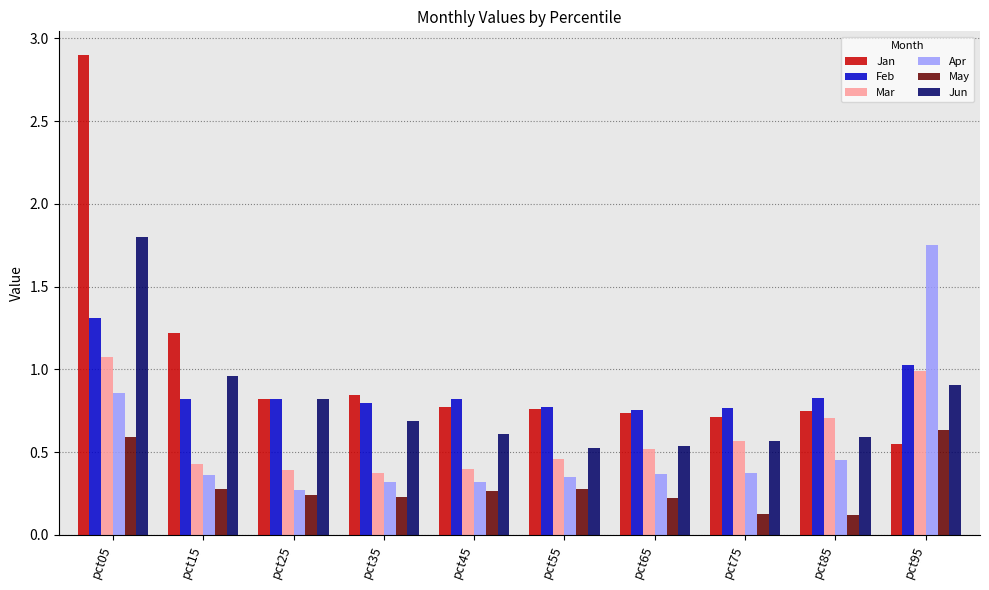

How many series are shown in this chart?

6